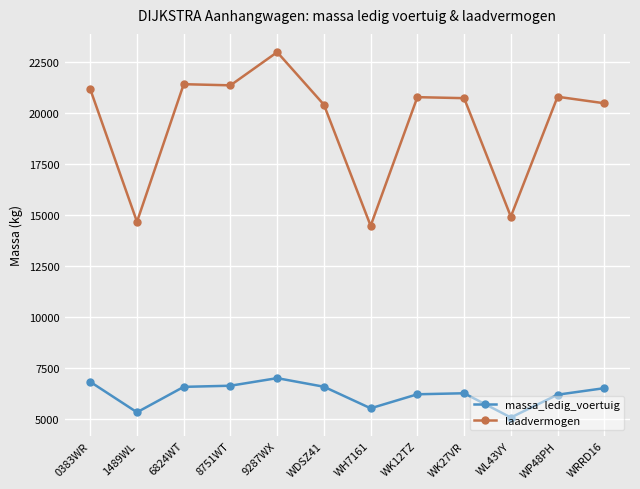

What is the total value across all series at WH7161?

20000